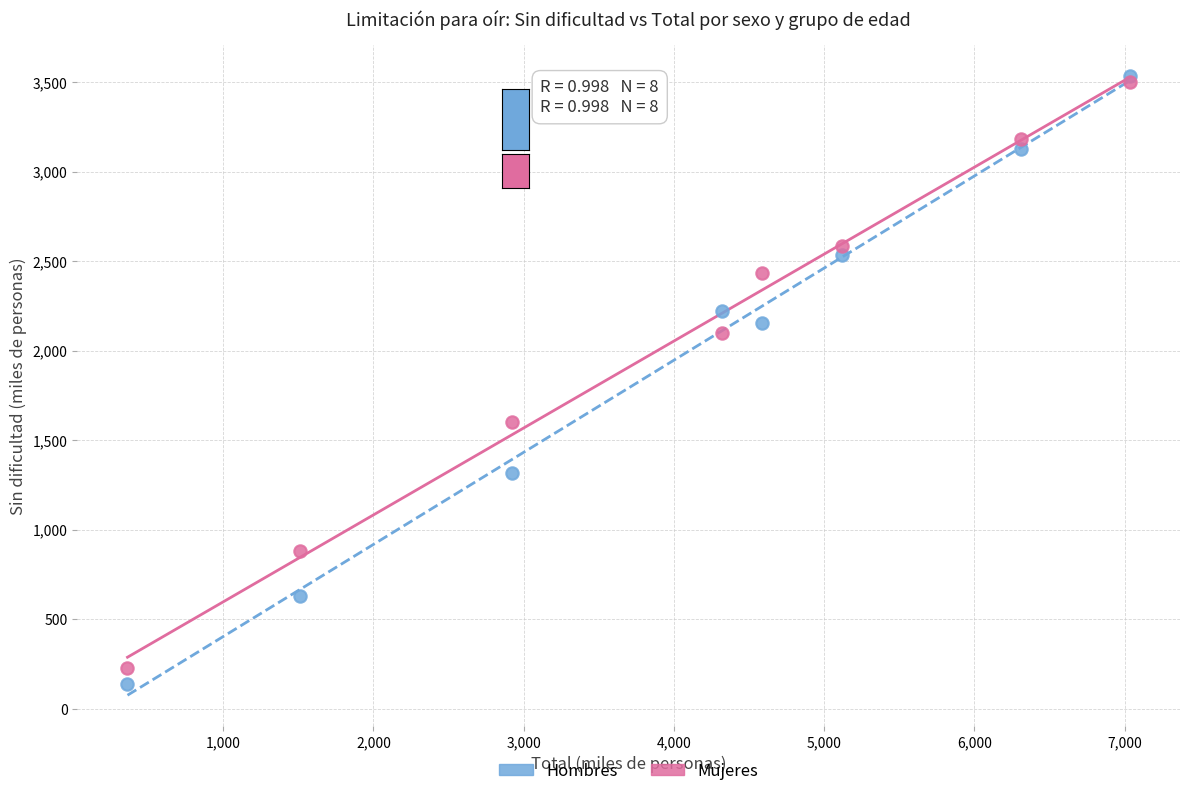

What are all the series names shown in the legend?

Hombres, Mujeres